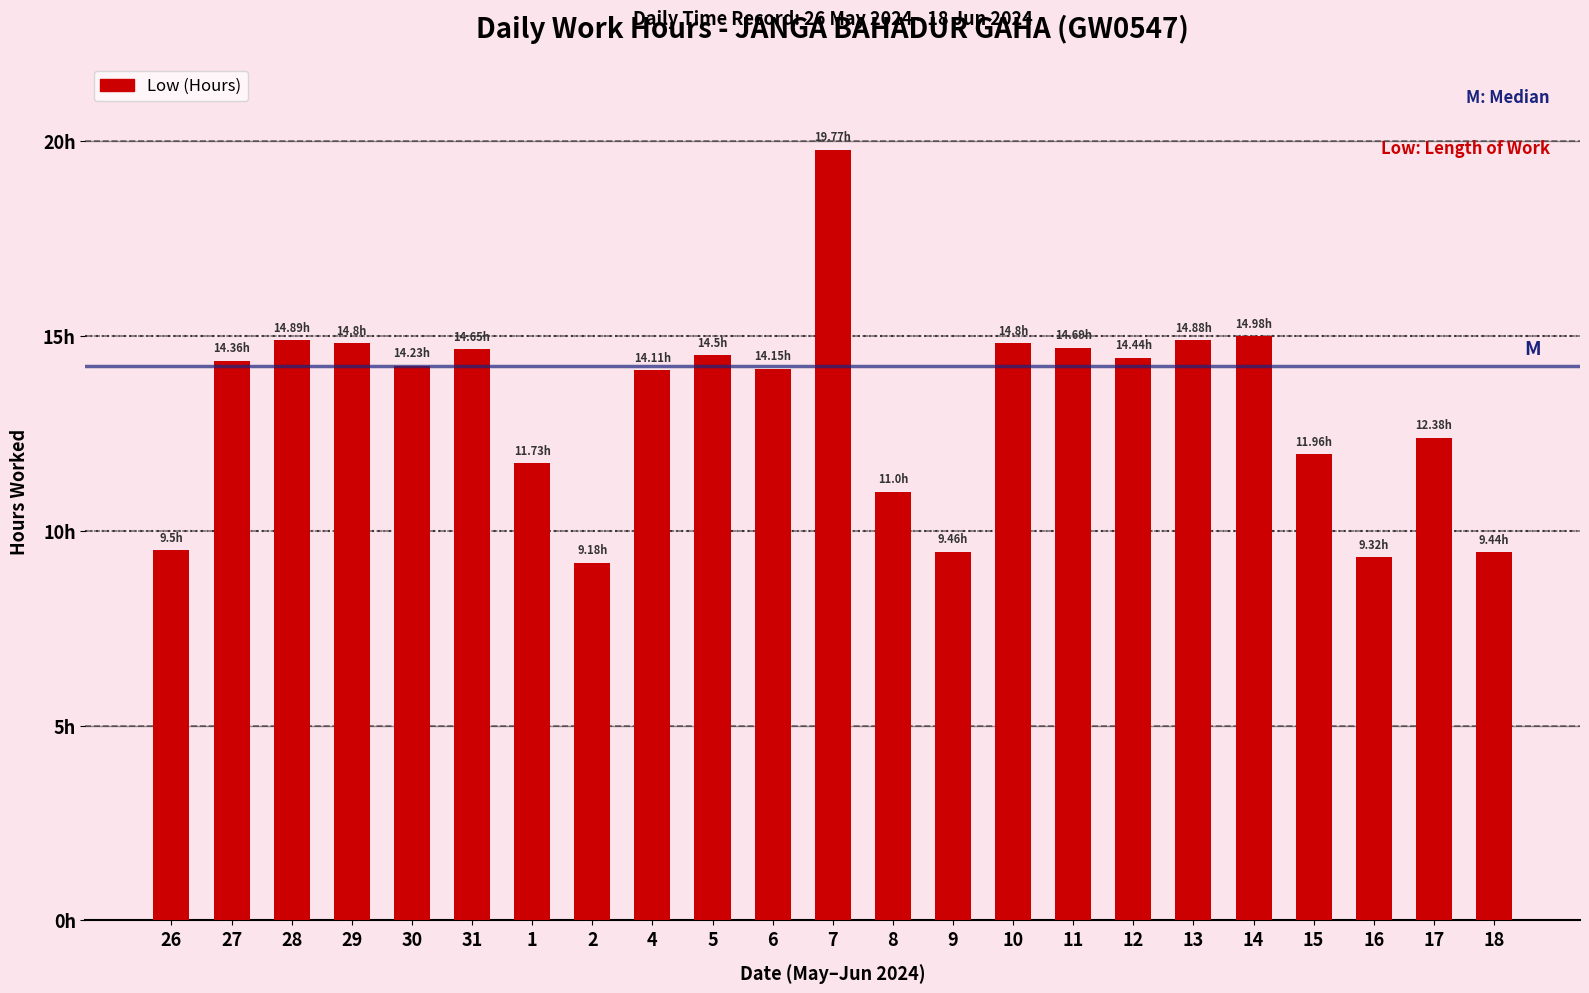

Are the bars horizontal?

No